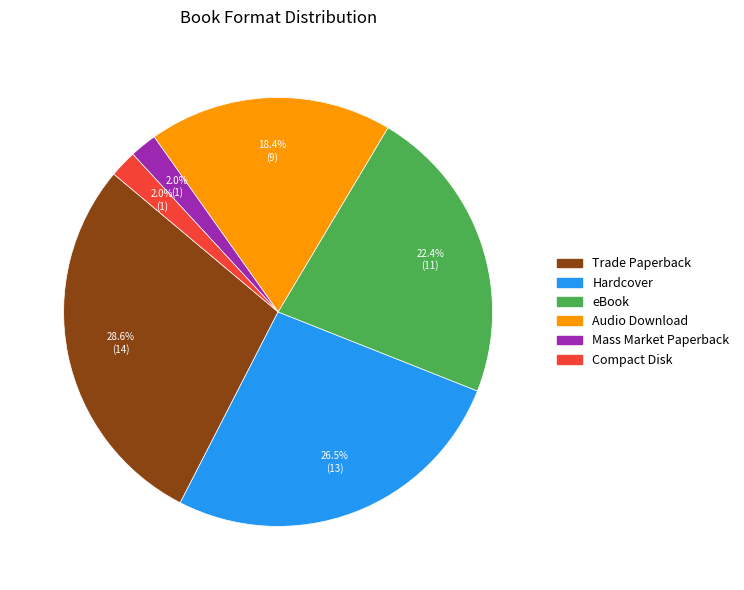

Is the sum of eBook and Mass Market Paperback greater than half?

No